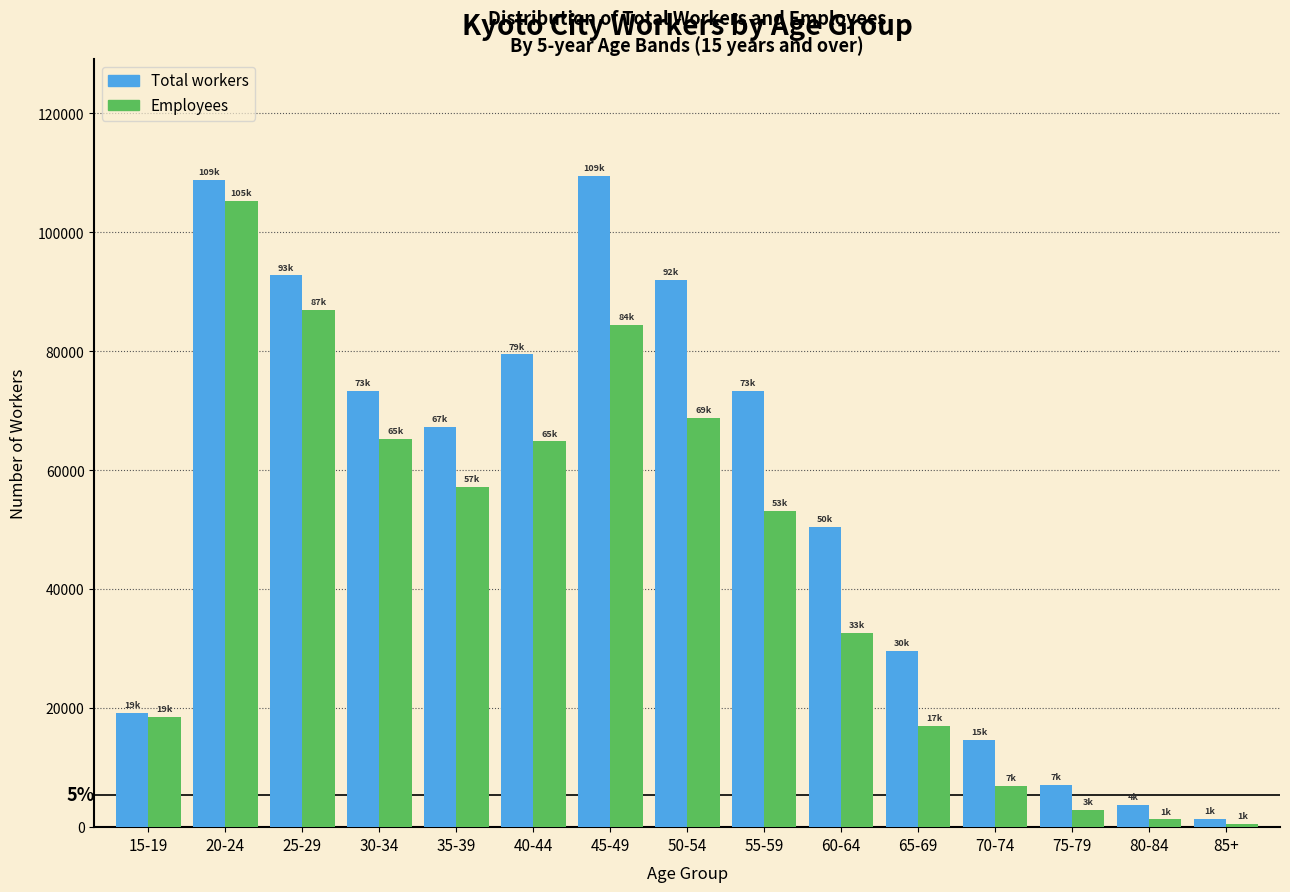

At which category is the sum across all series the highest?

20-24